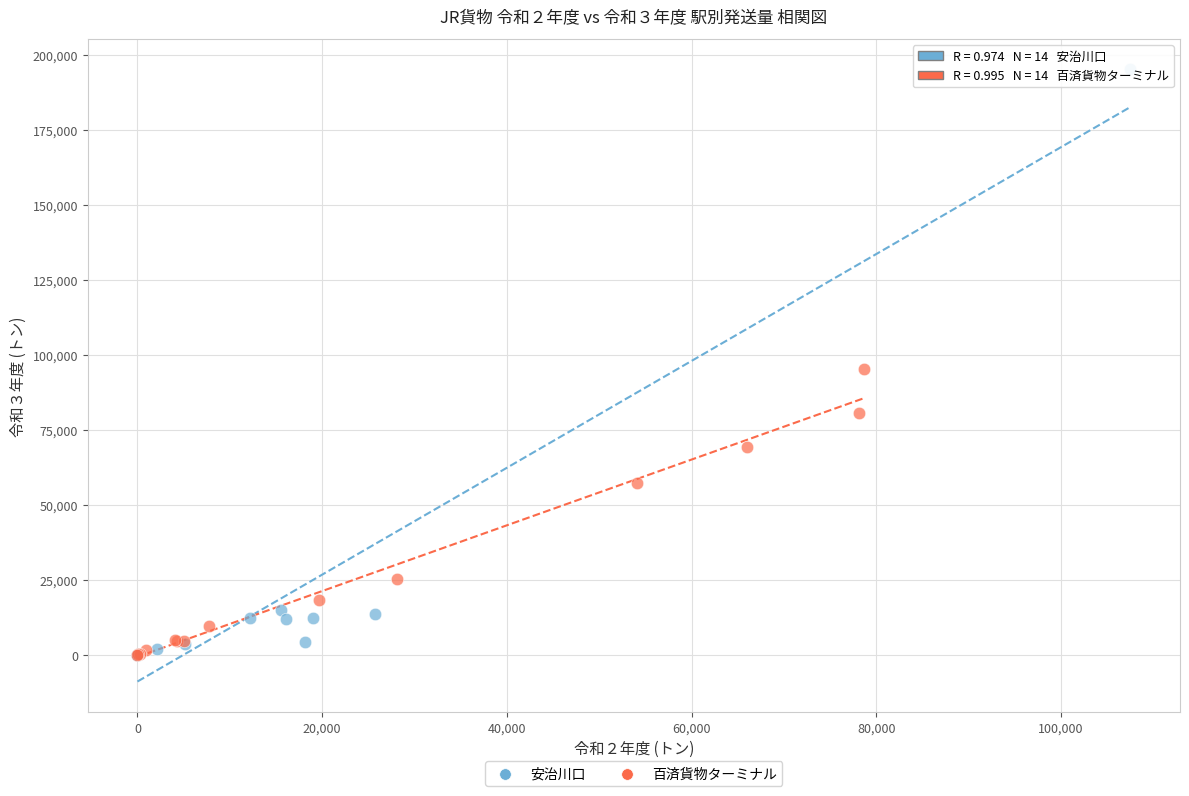

Which series has the largest Y range (max minus min)?

安治川口